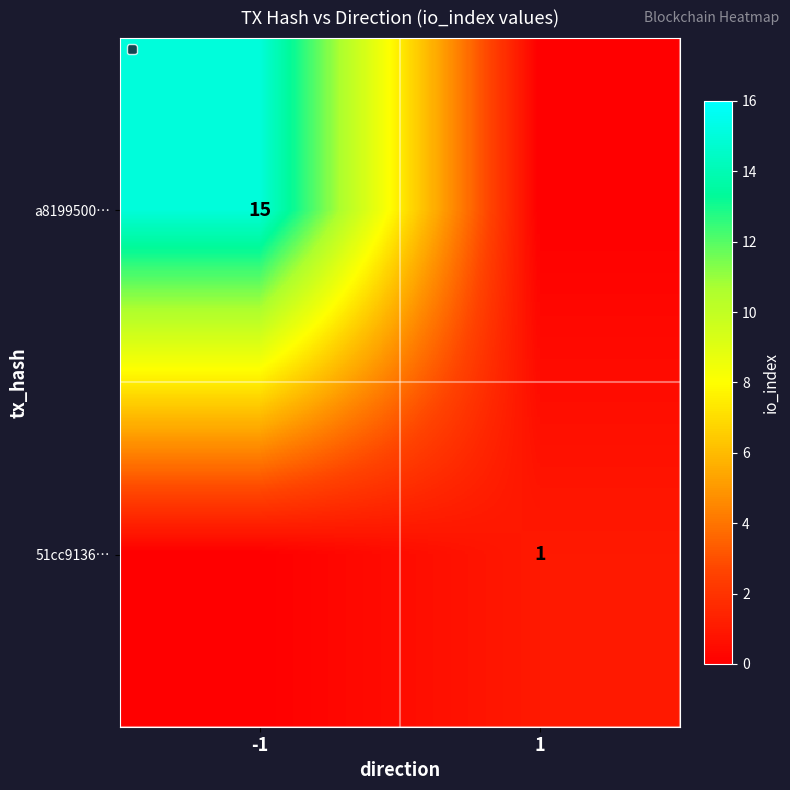

Is it true that a8199500… equals 15 at -1?

True